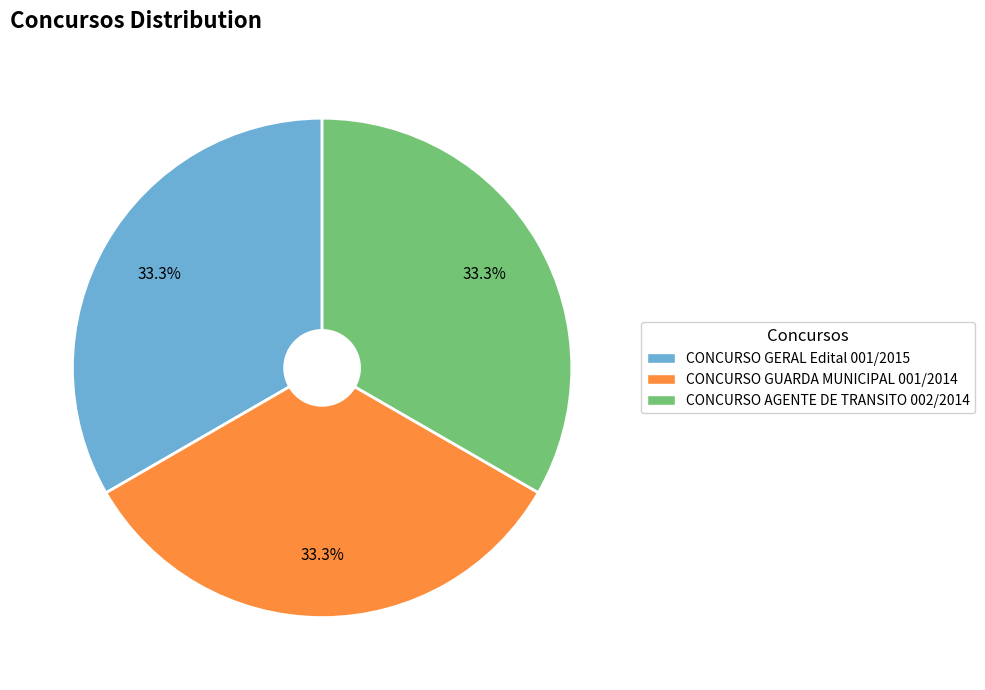

Approximately how many times larger is the value at CONCURSO GERAL Edital 001/2015 compared to CONCURSO AGENTE DE TRANSITO 002/2014?

1.0